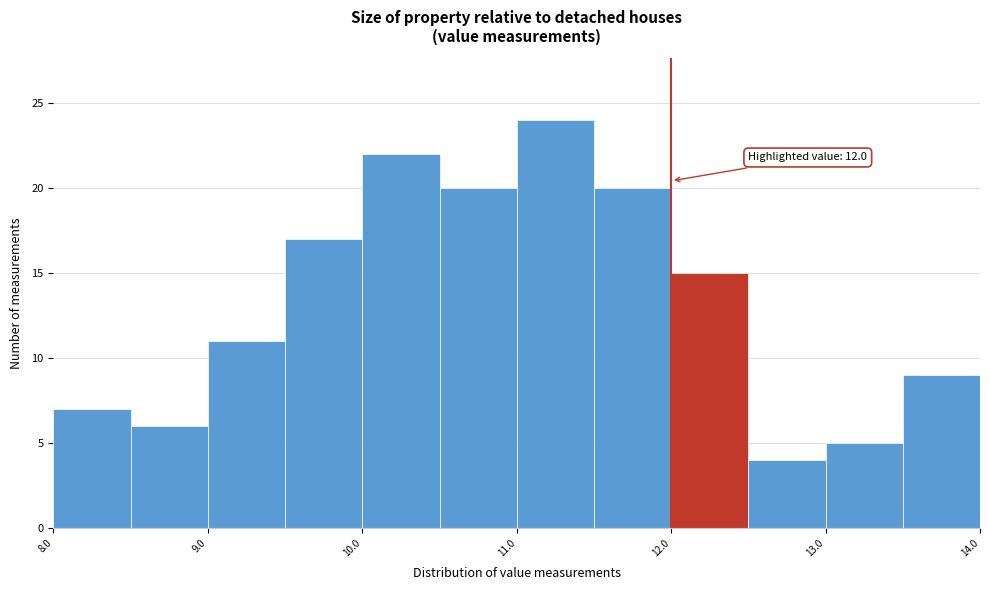

Which range on the x-axis has the tallest bar?

11.0 to 11.5